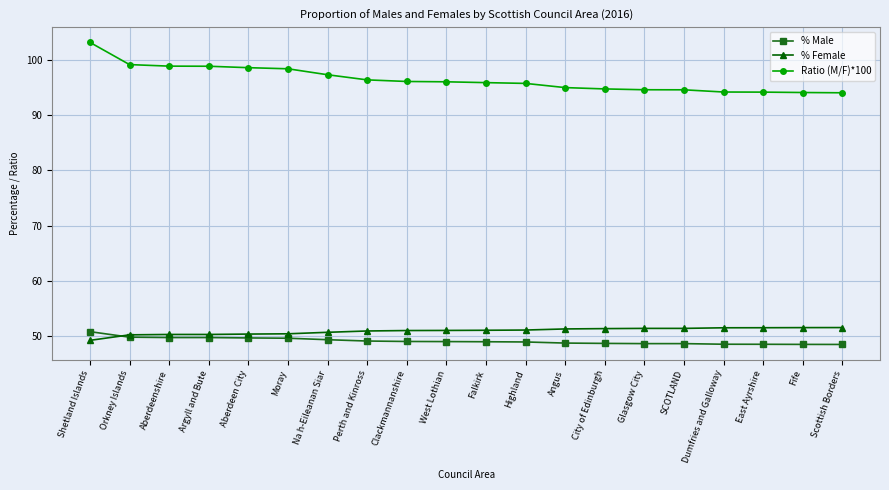

What is the value of the Ratio (M/F)*100 point at the 20th from the left?

94.1